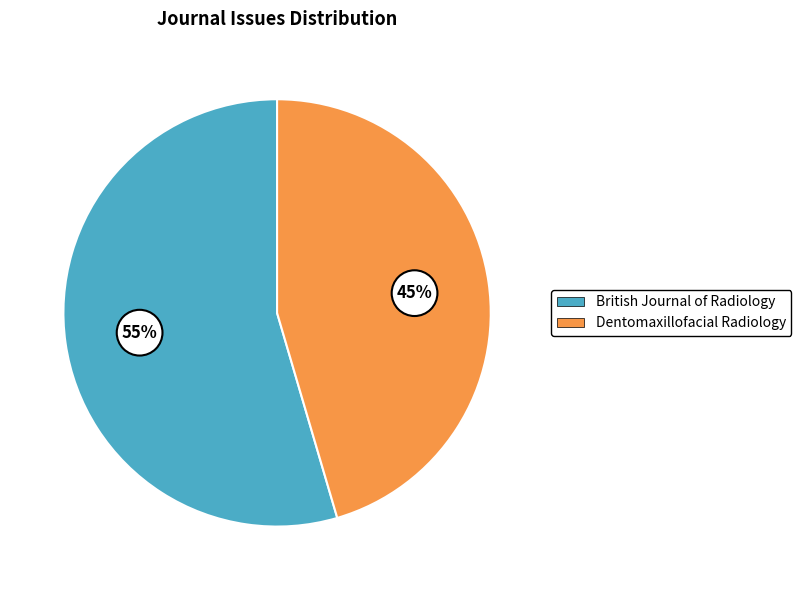

To the nearest percent, what percentage of the pie is Dentomaxillofacial Radiology?

45%